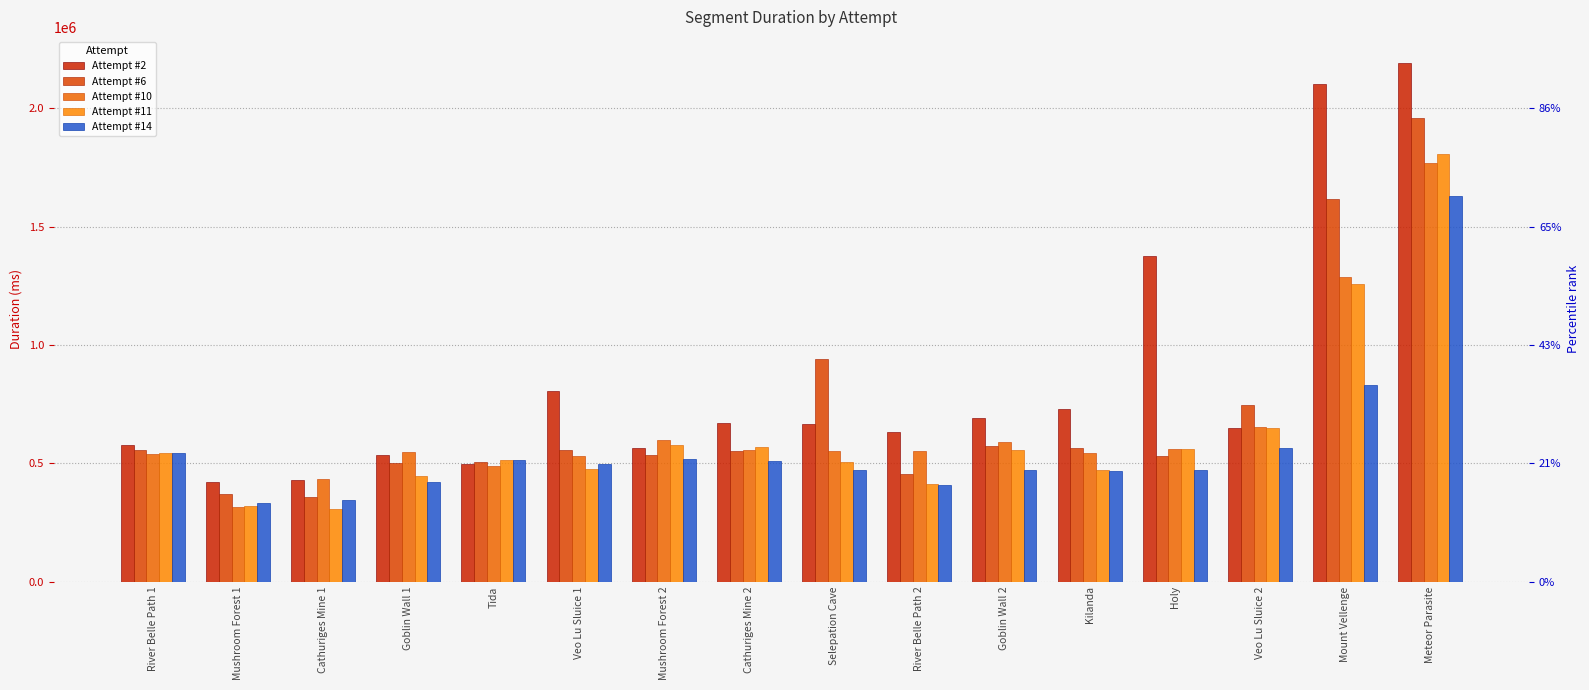

True or false: Attempt #2 has a value of 1376847 at Holy.

True